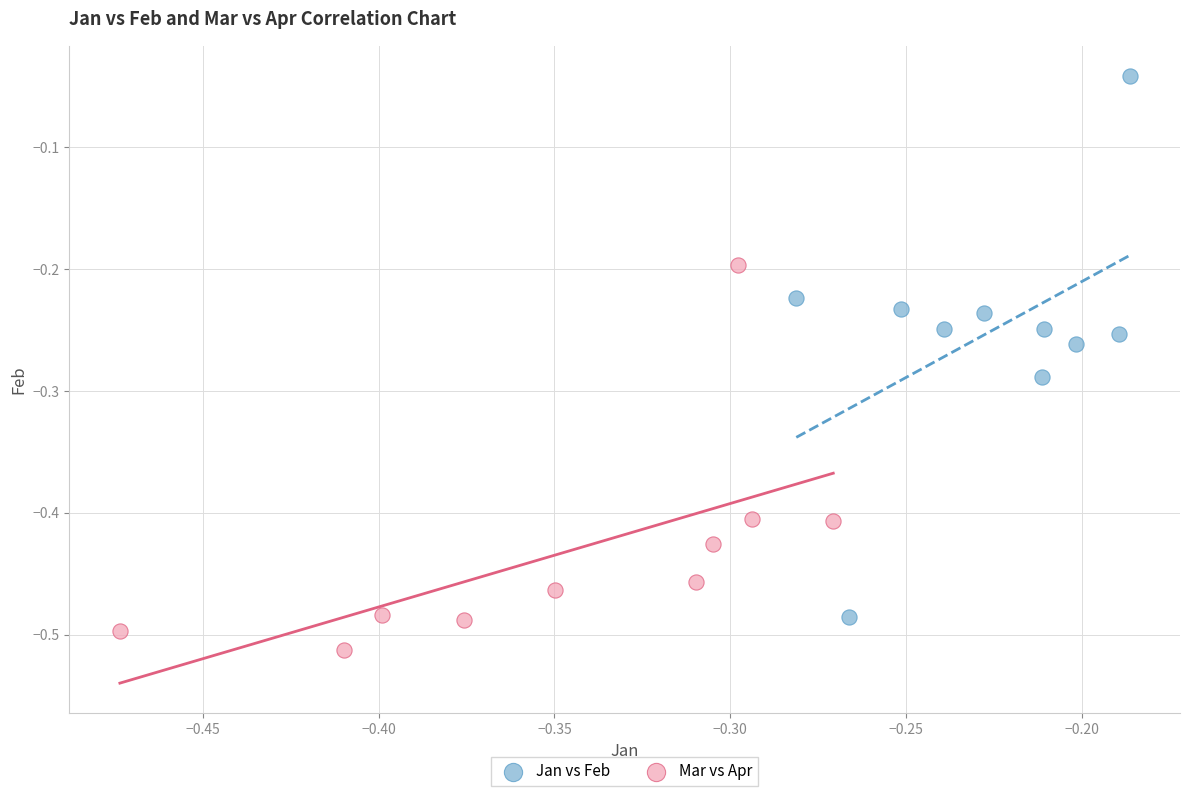

Which series reaches the maximum Y coordinate?

Jan vs Feb